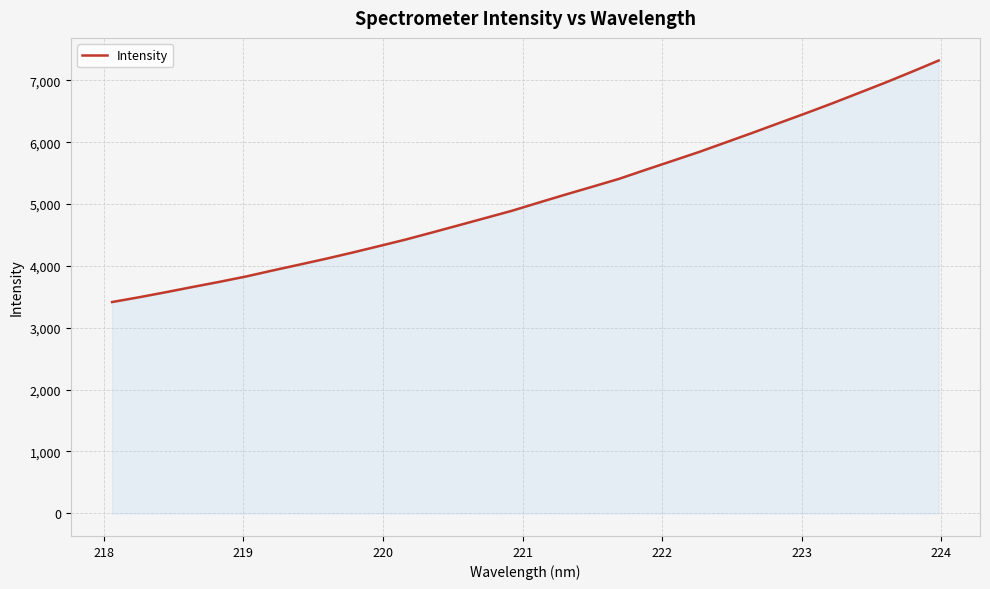

What is the difference between the maximum and minimum values?

3905.1